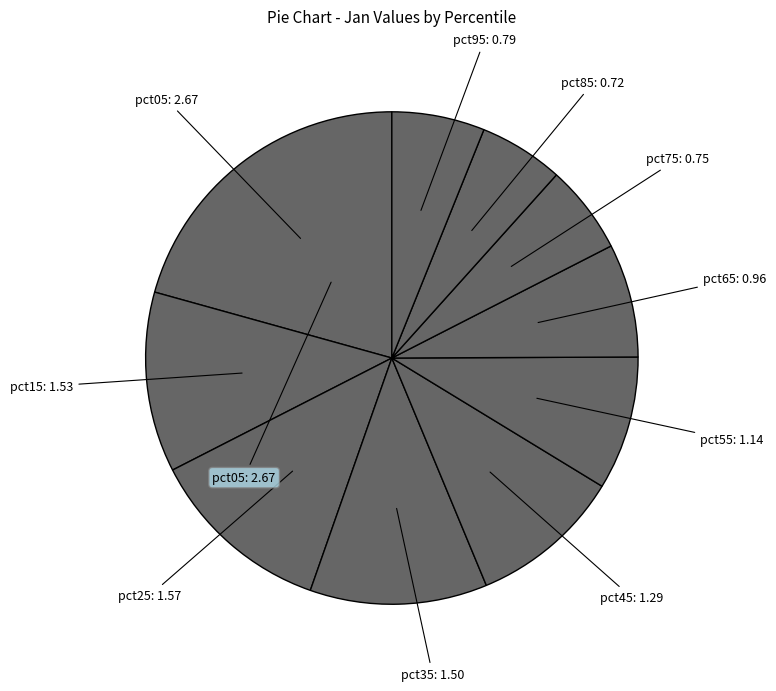

What is the largest slice in the pie chart?

pct05